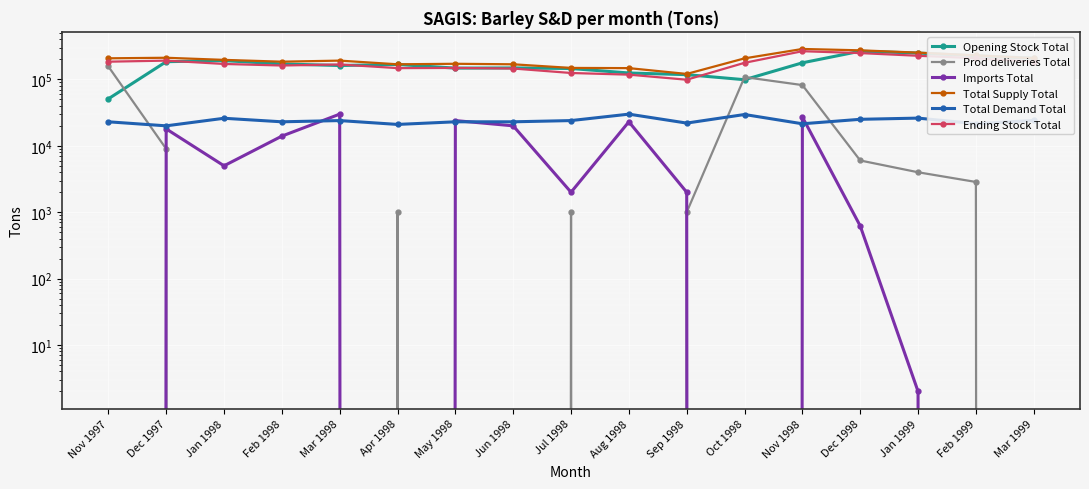

What is the maximum value shown in the chart?

287540